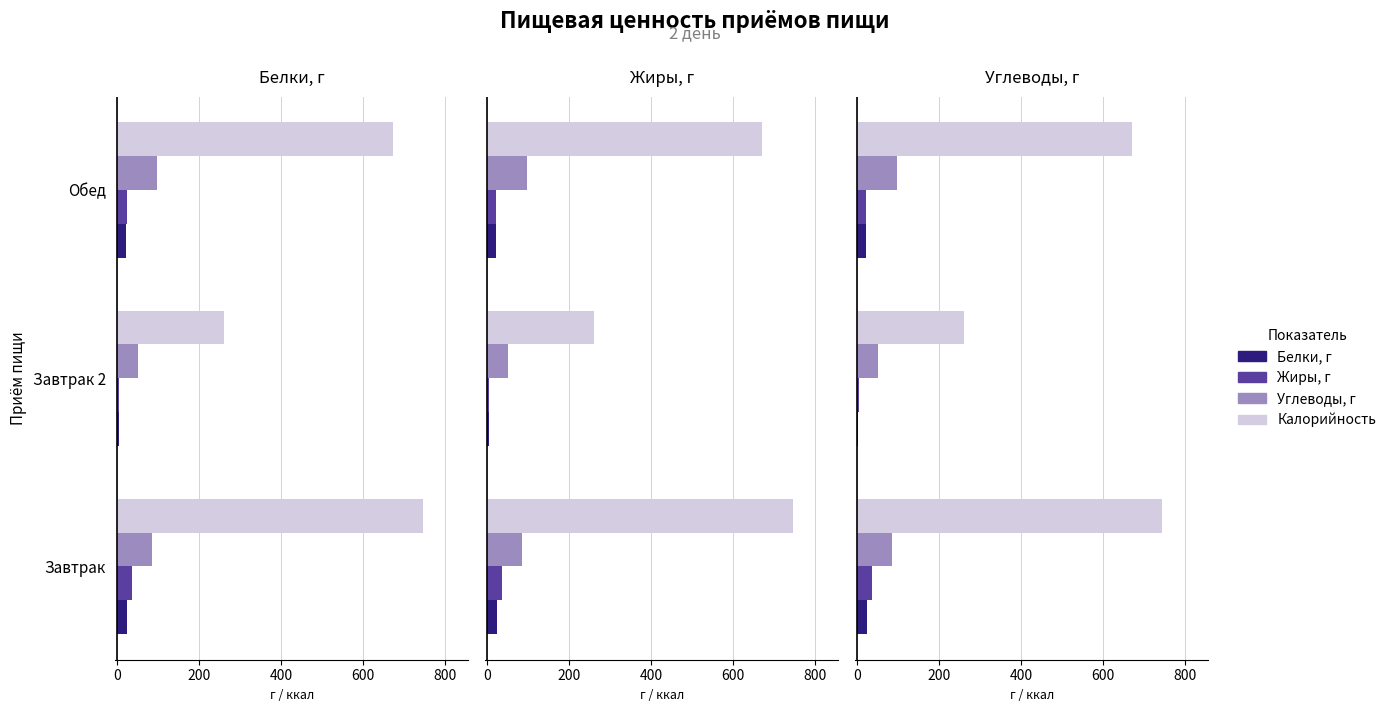

Between −200 and 0, which series saw the biggest shift?

Калорийность